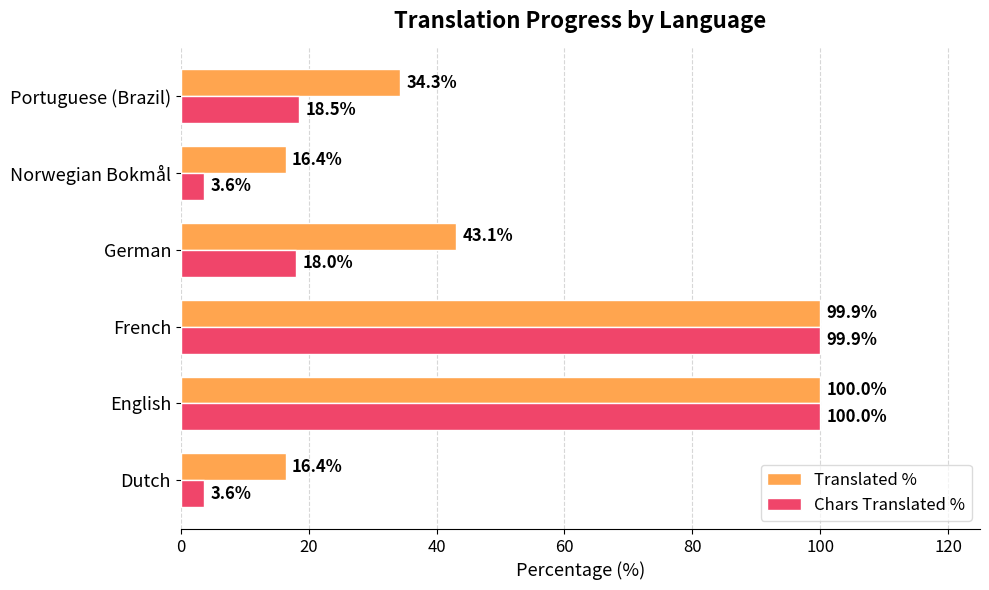

What is the sum of all Translated % values?

310.1